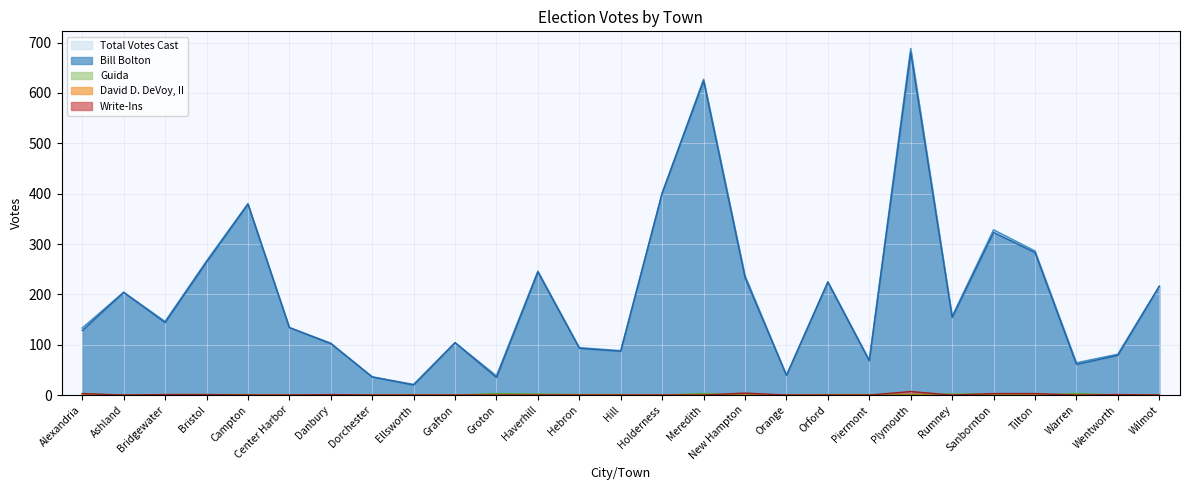

Is the value of Guida at Orange greater than the value of Write-Ins at Danbury?

No